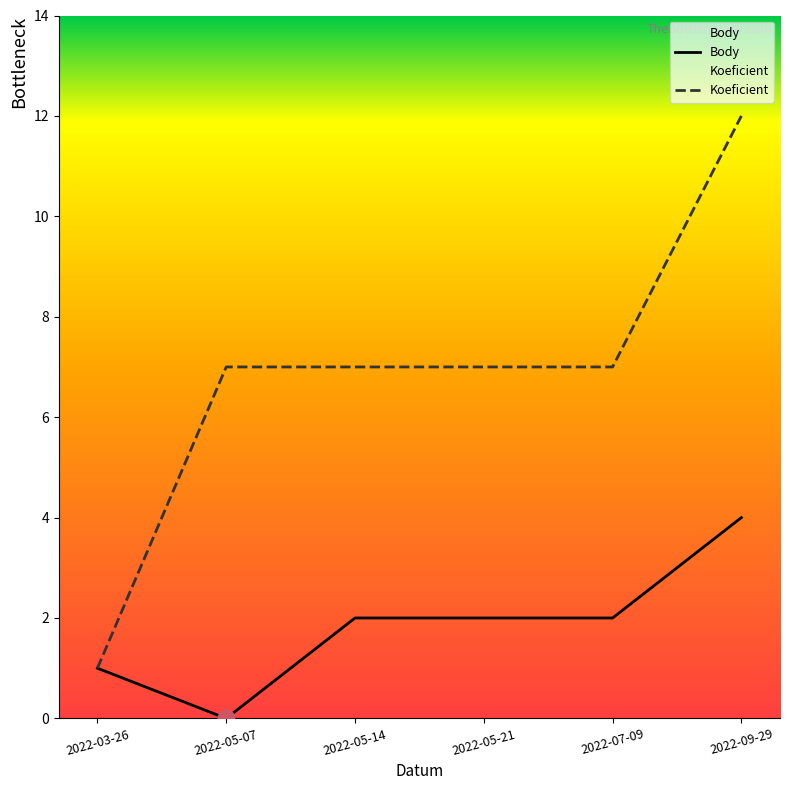

What is the value of the Body point at the 5th from the left?

2